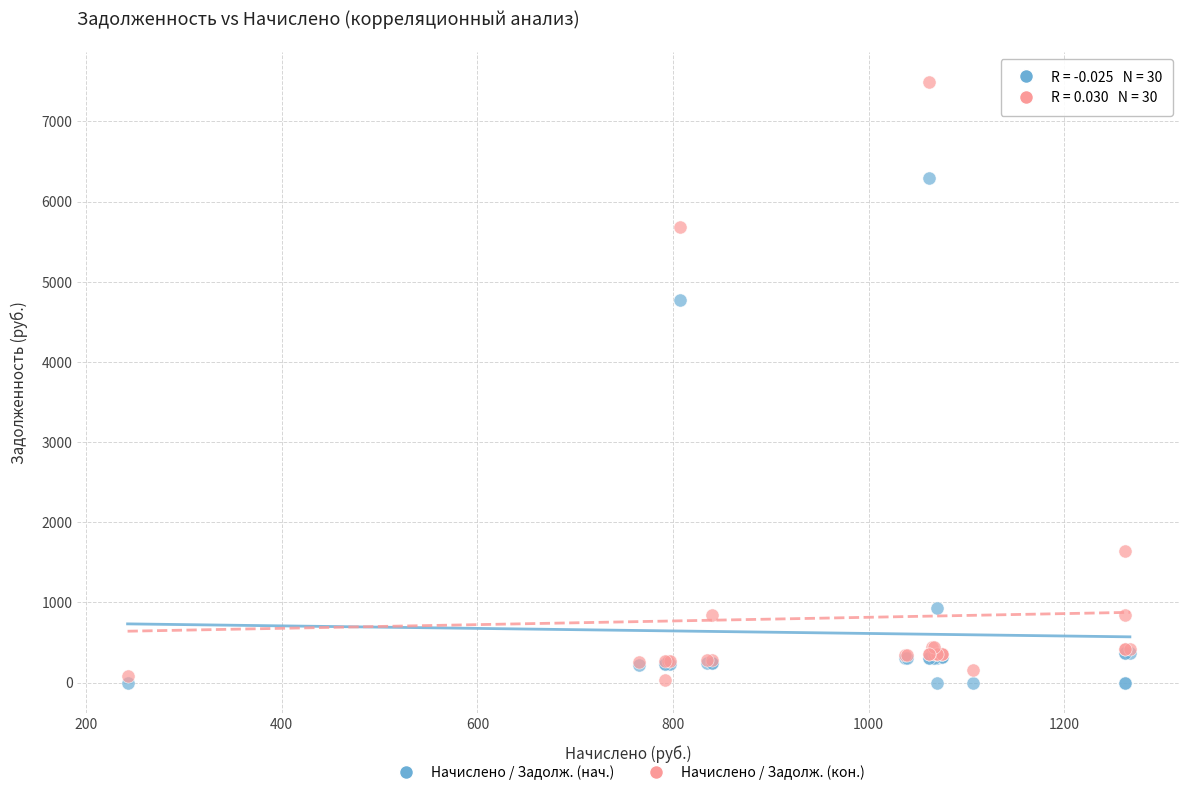

Across all series, what Y value is closest to 3745?

4778.3